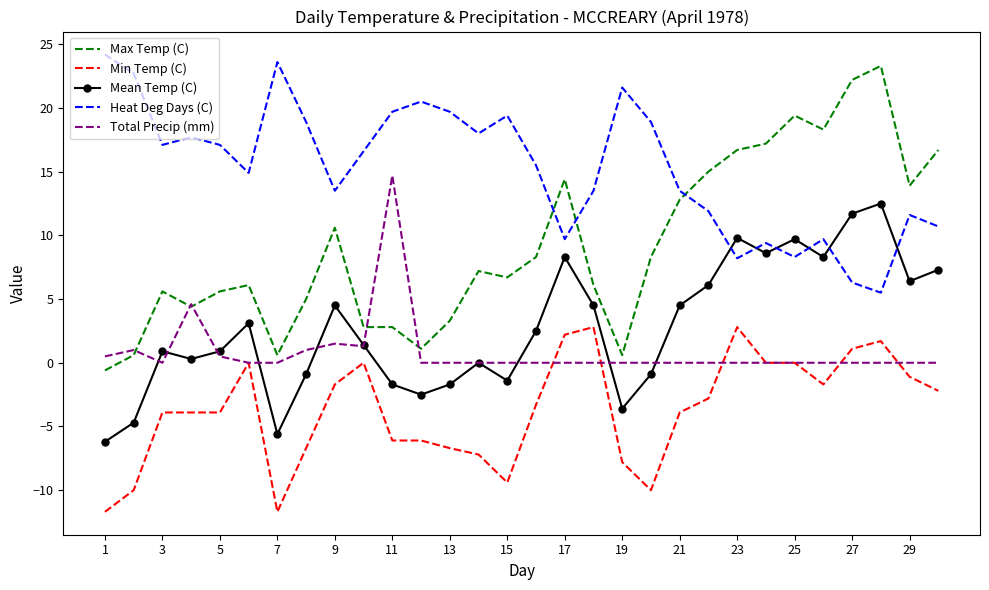

Which series has the largest range (max minus min)?

Max Temp (C)